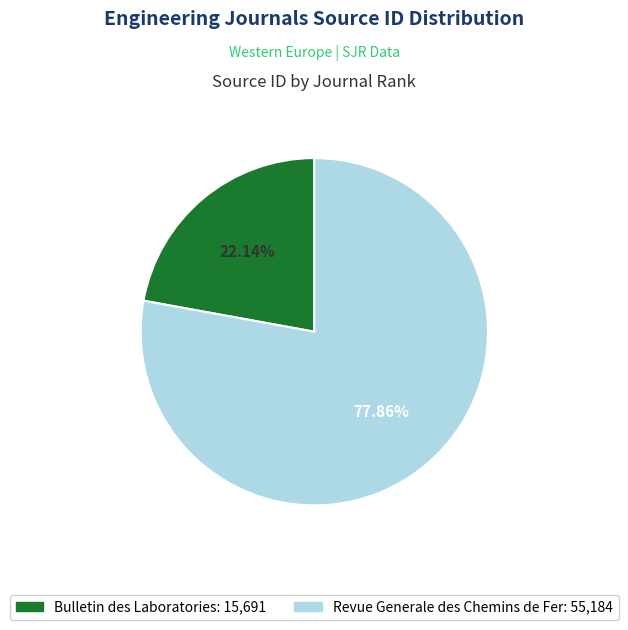

How many segments does this pie chart have?

2